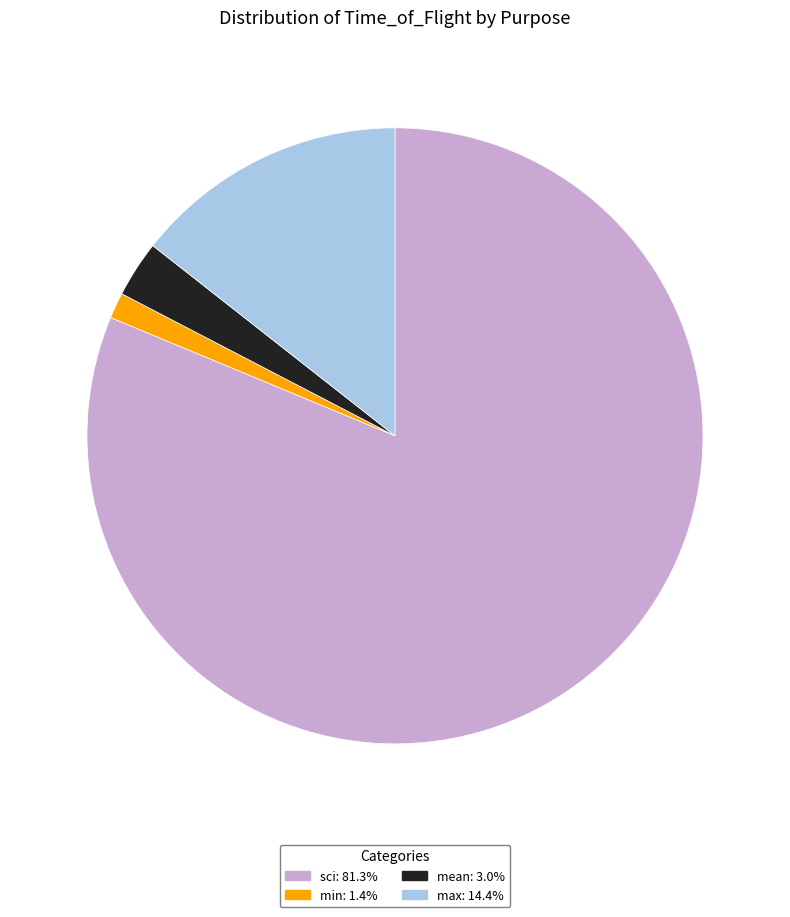

Does any single category account for the majority?

Yes